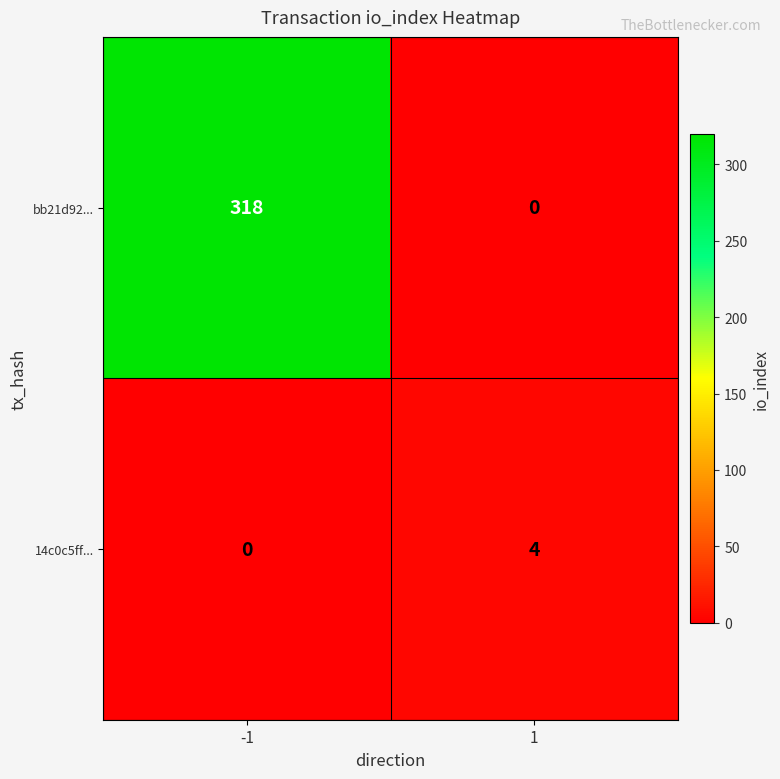

What is the highest value of the bb21d92... series?

318